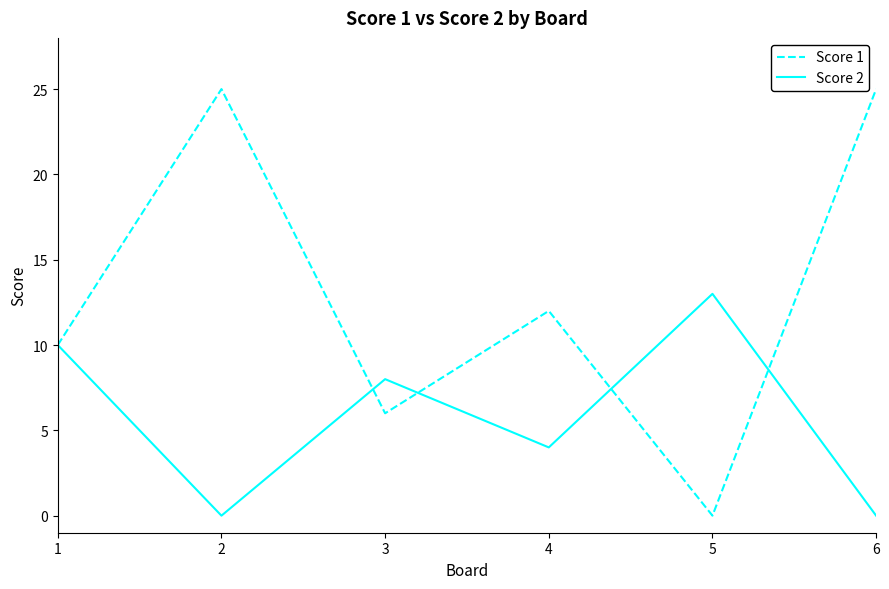

Count the Score 2 values in the range 0 to 10.

5